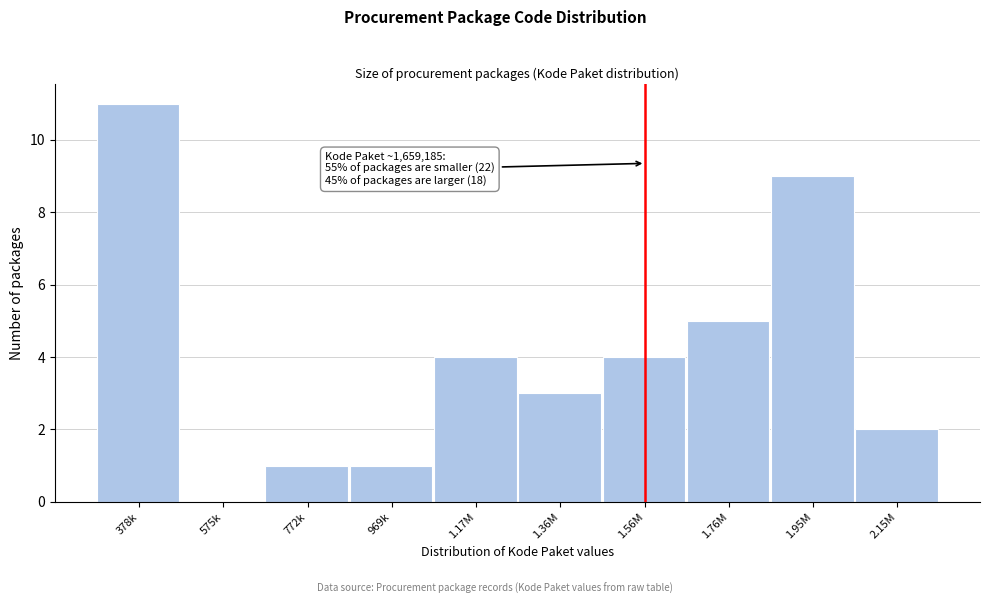

Reading left to right, extract all data points from this chart.

378k=11	575k=0	772k=1	969k=1	1.17M=4	1.36M=3	1.56M=4	1.76M=5	1.95M=9	2.15M=2